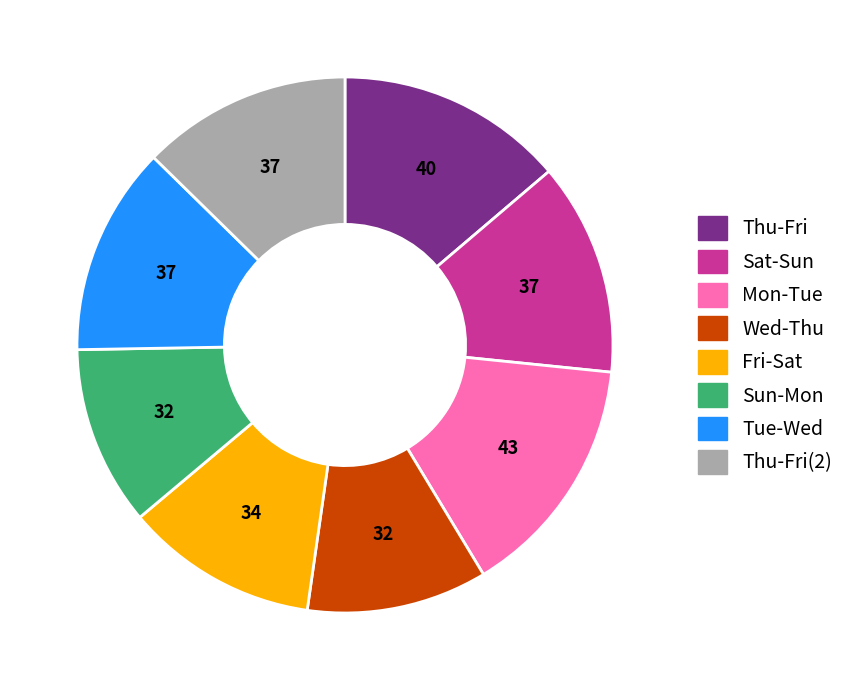

Is there a majority slice in this chart?

No